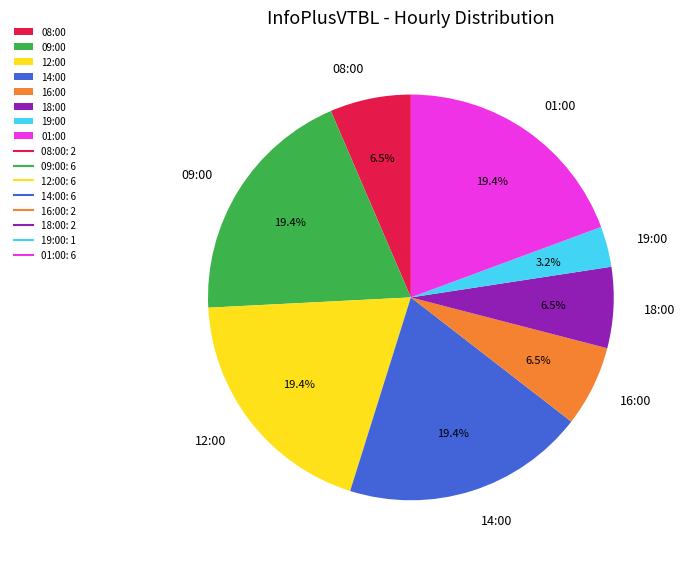

What is the smallest slice in the pie chart?

19:00